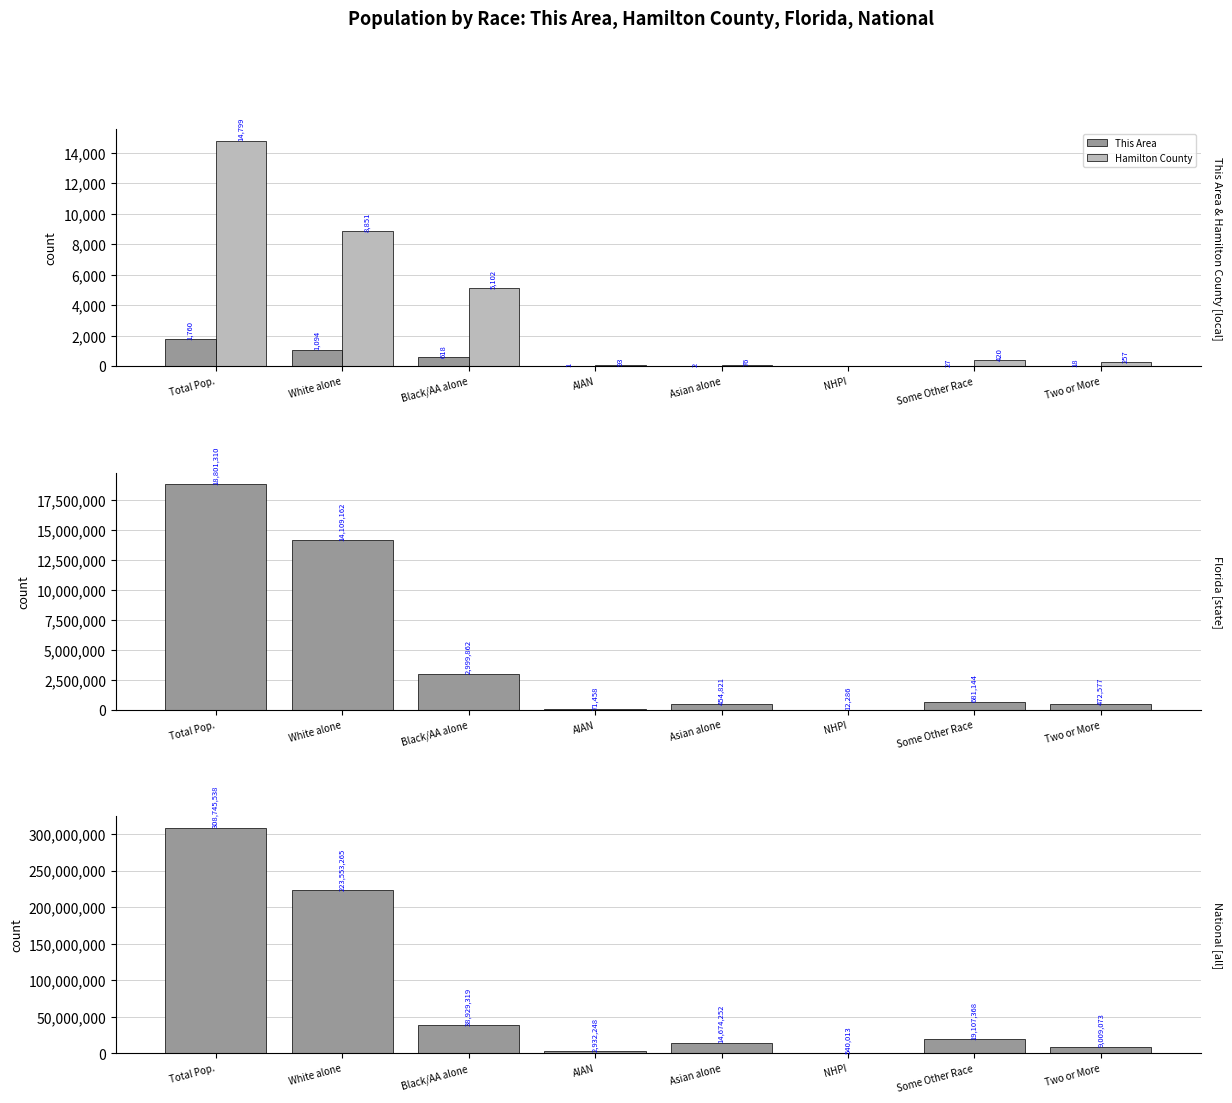

Is it true that Hamilton County equals 360 at Two or More?

False